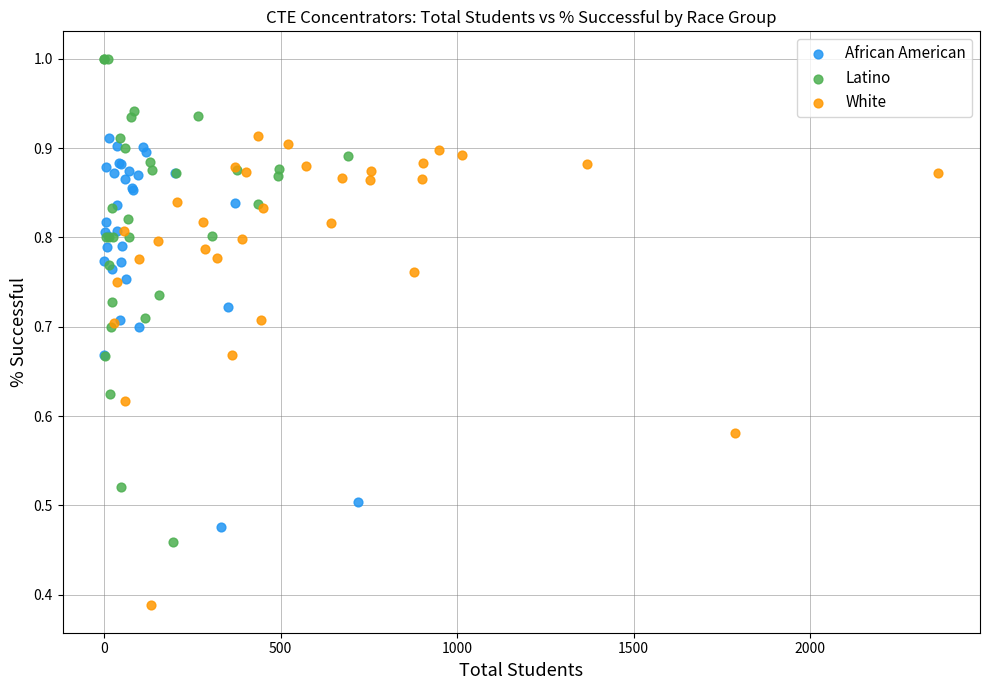

Which series reaches the minimum Y coordinate?

White